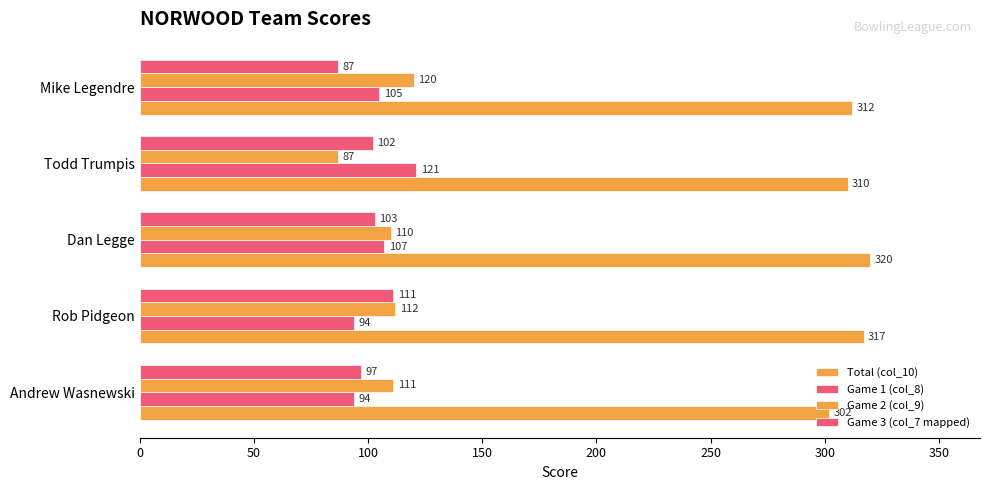

How many values in the Game 3 (col_7 mapped) series are below 102?

2